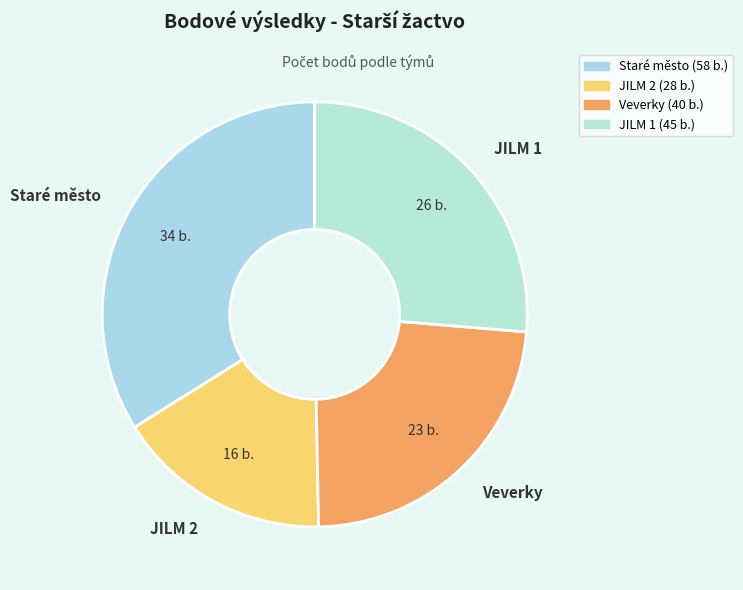

Rank the categories by value from lowest to highest.

JILM 2, Veverky, JILM 1, Staré město